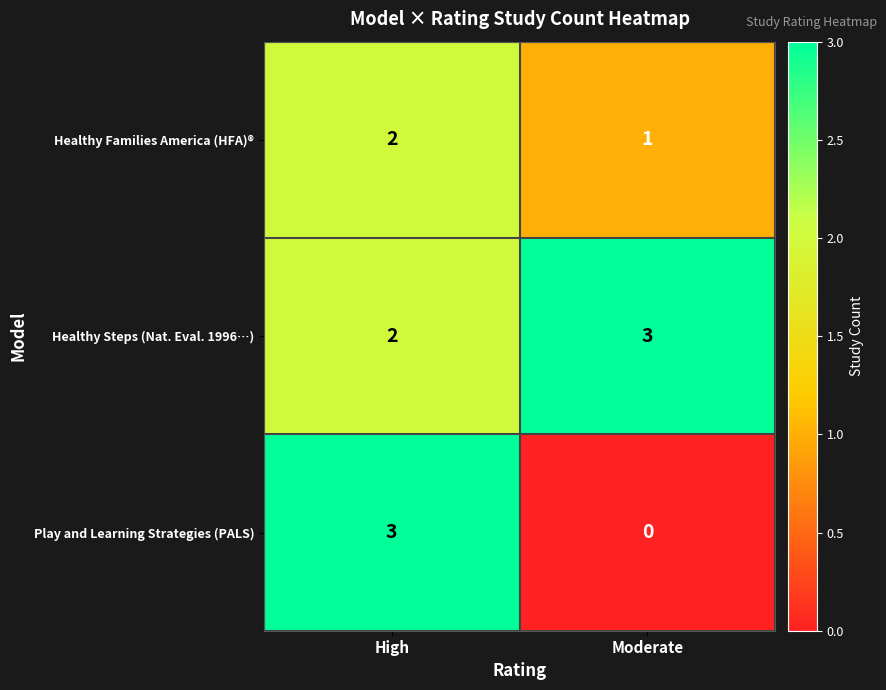

Which series has the largest total across all categories?

Healthy Steps (Nat. Eval. 1996…)